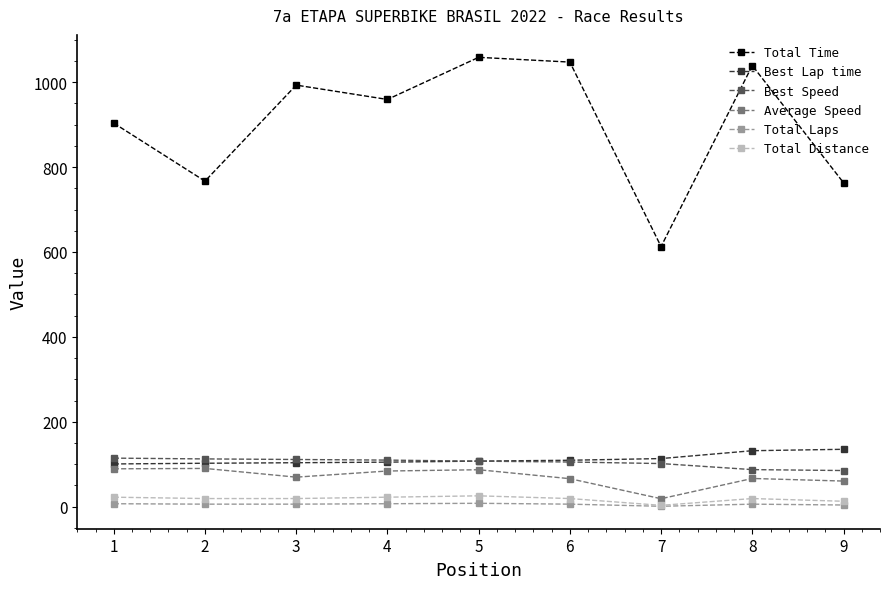

How many categories are shown in the chart?

9